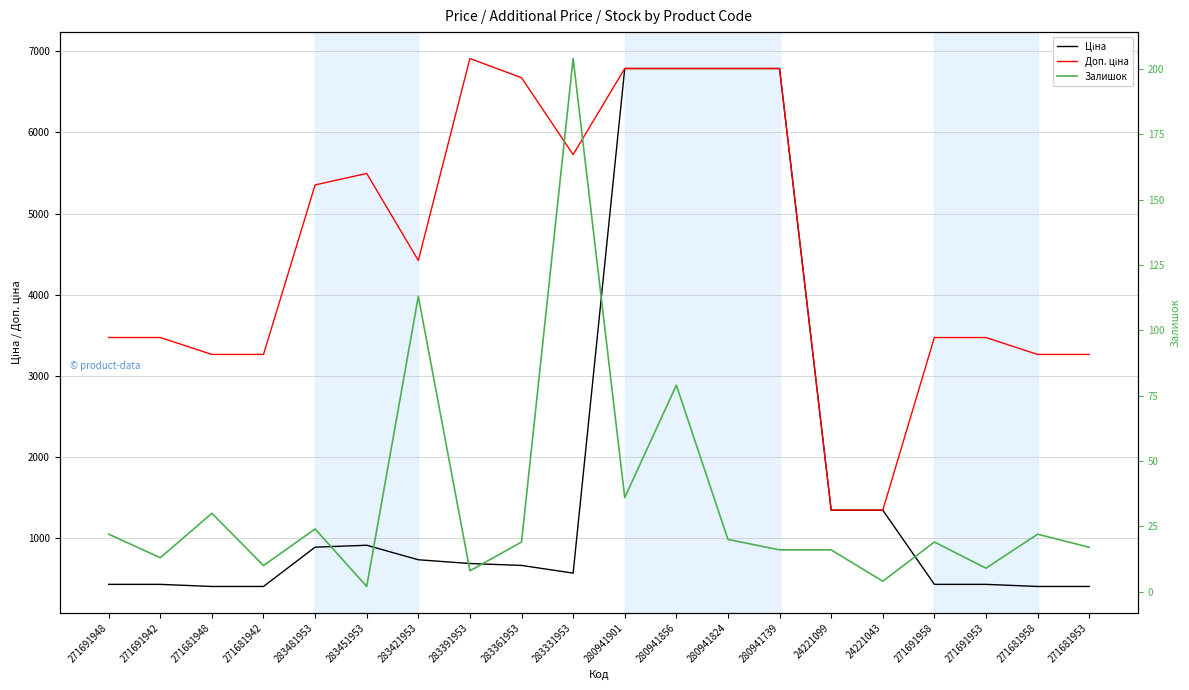

What is the difference between the maximum and minimum values in the Залишок series?

202.0